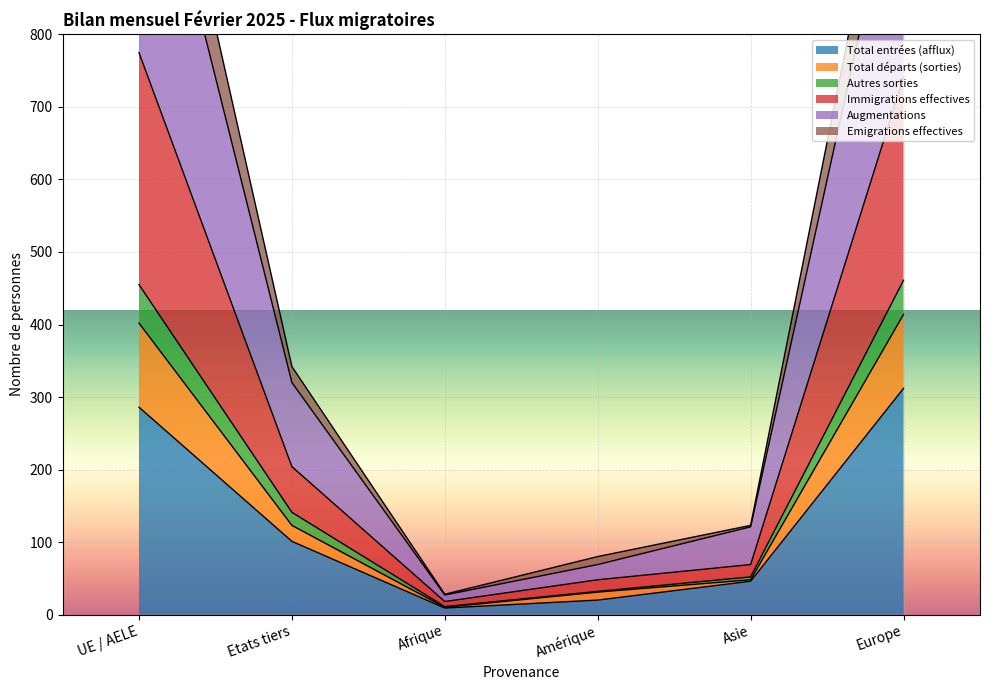

Between Asie and UE / AELE, which is larger?

UE / AELE